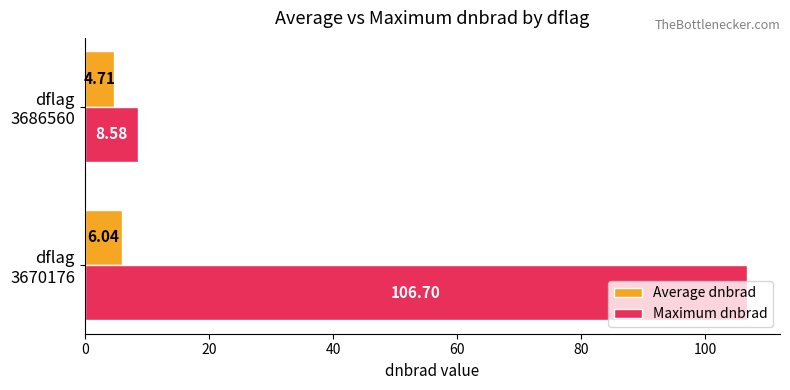

What are all the series names shown in the legend?

Average dnbrad, Maximum dnbrad